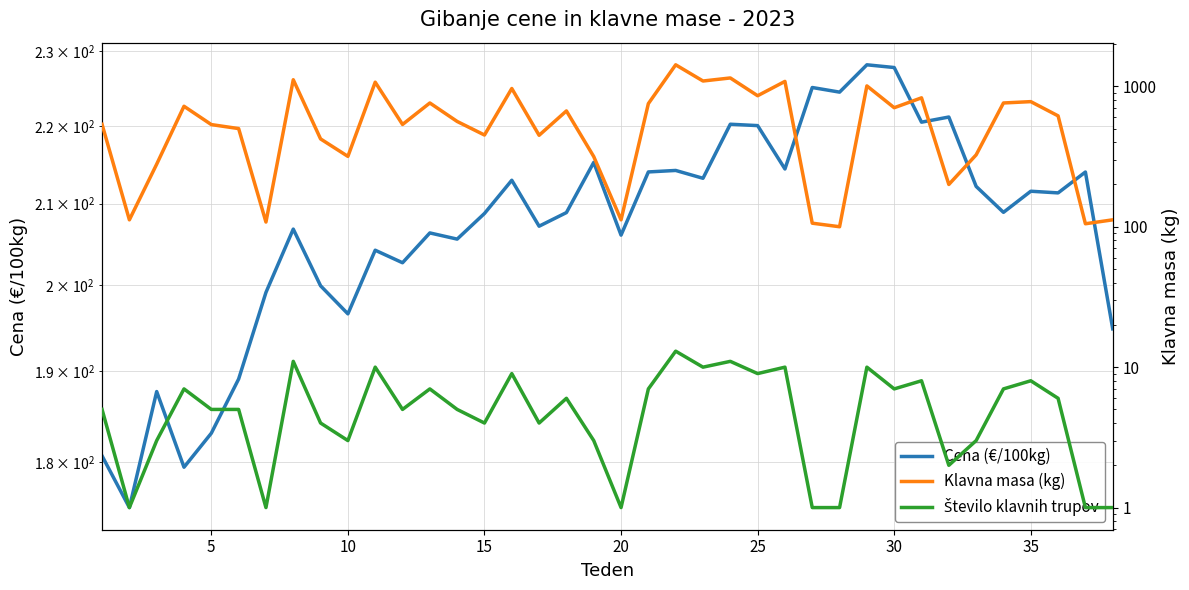

Reading left to right, what are all the values shown in this chart?

Cena (€/100kg): 180.7	175.2	187.7	179.4	183.1	189.1	199.2	206.8	200.0	196.6	204.2	202.7	206.4	205.6	208.8	213.0	207.2	208.9	215.2	206.1	214.0	214.2	213.2	220.2	220.0	214.4	225.1	224.5	228.2	227.8	220.5	221.2	212.2	208.9	211.6	211.4	214.0	194.9
Klavna masa (kg): 536.0	112.0	279.0	721.0	534.0	500.0	108.0	1114.0	422.0	317.0	1070.0	535.0	761.0	562.0	450.0	965.0	448.0	668.0	316.0	112.0	753.0	1423.0	1091.0	1147.0	857.0	1084.0	106.0	100.0	1007.0	704.0	828.0	200.0	325.0	761.0	778.0	616.0	105.0	112.0
Število klavnih trupov: 5.0	1.0	3.0	7.0	5.0	5.0	1.0	11.0	4.0	3.0	10.0	5.0	7.0	5.0	4.0	9.0	4.0	6.0	3.0	1.0	7.0	13.0	10.0	11.0	9.0	10.0	1.0	1.0	10.0	7.0	8.0	2.0	3.0	7.0	8.0	6.0	1.0	1.0